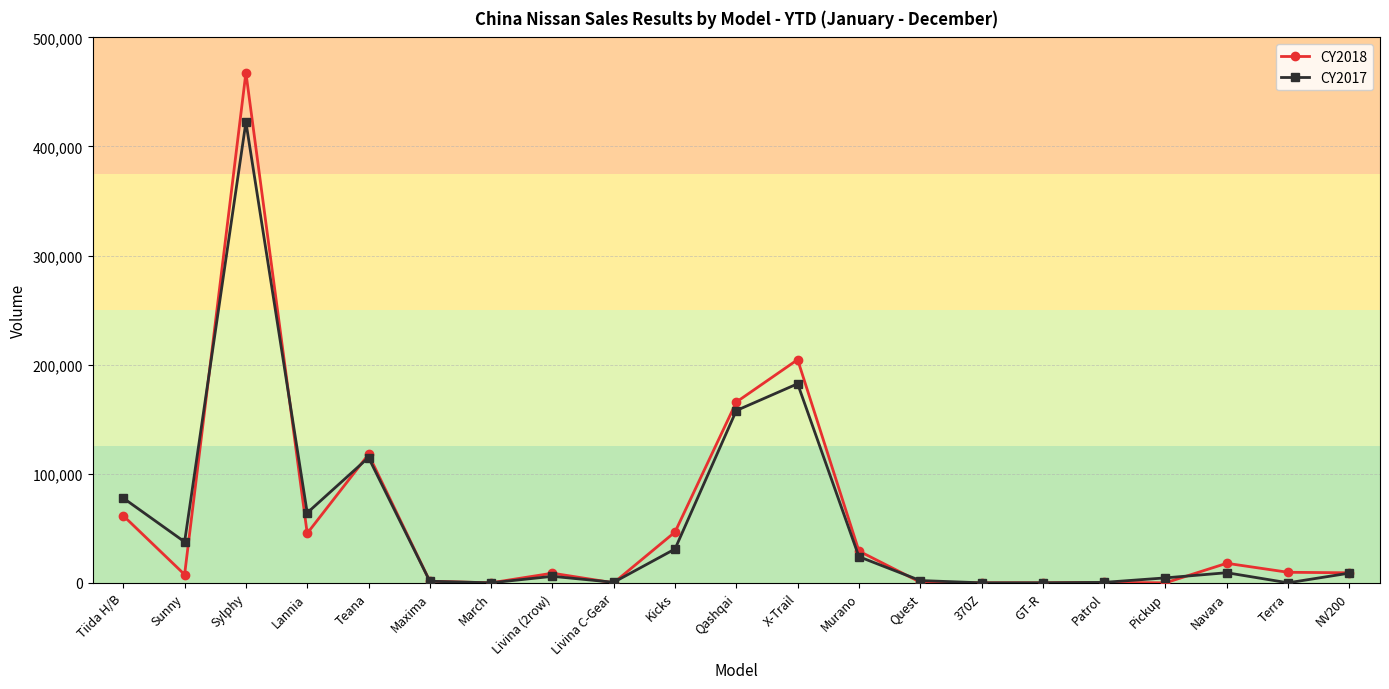

Which series changed the most between Murano and GT-R?

CY2018